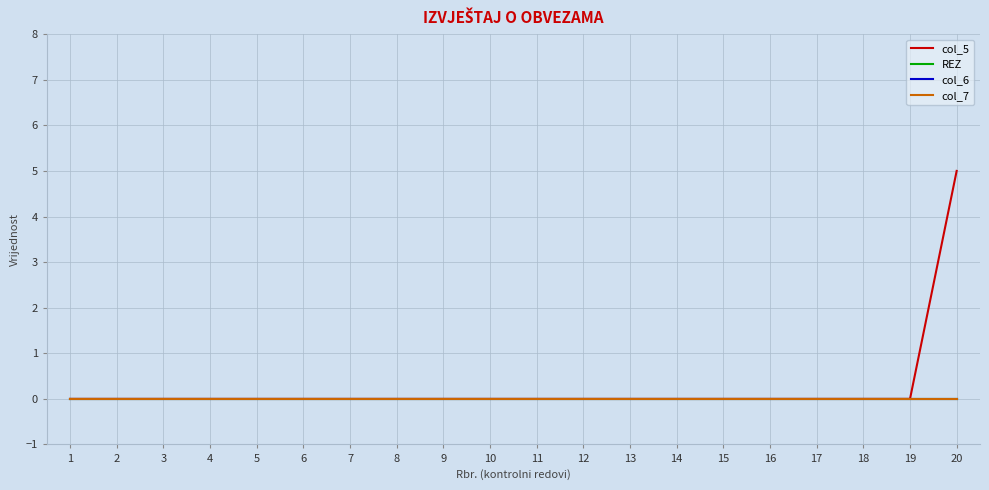

True or false: REZ and col_5 cross at least once.

False